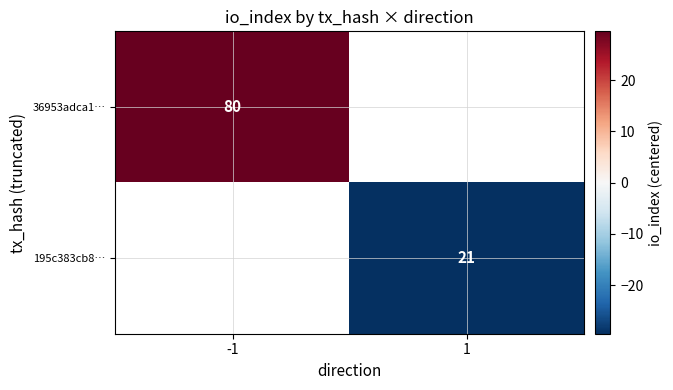

Is it true that 195c383cb8… equals 21.0 at 1?

True